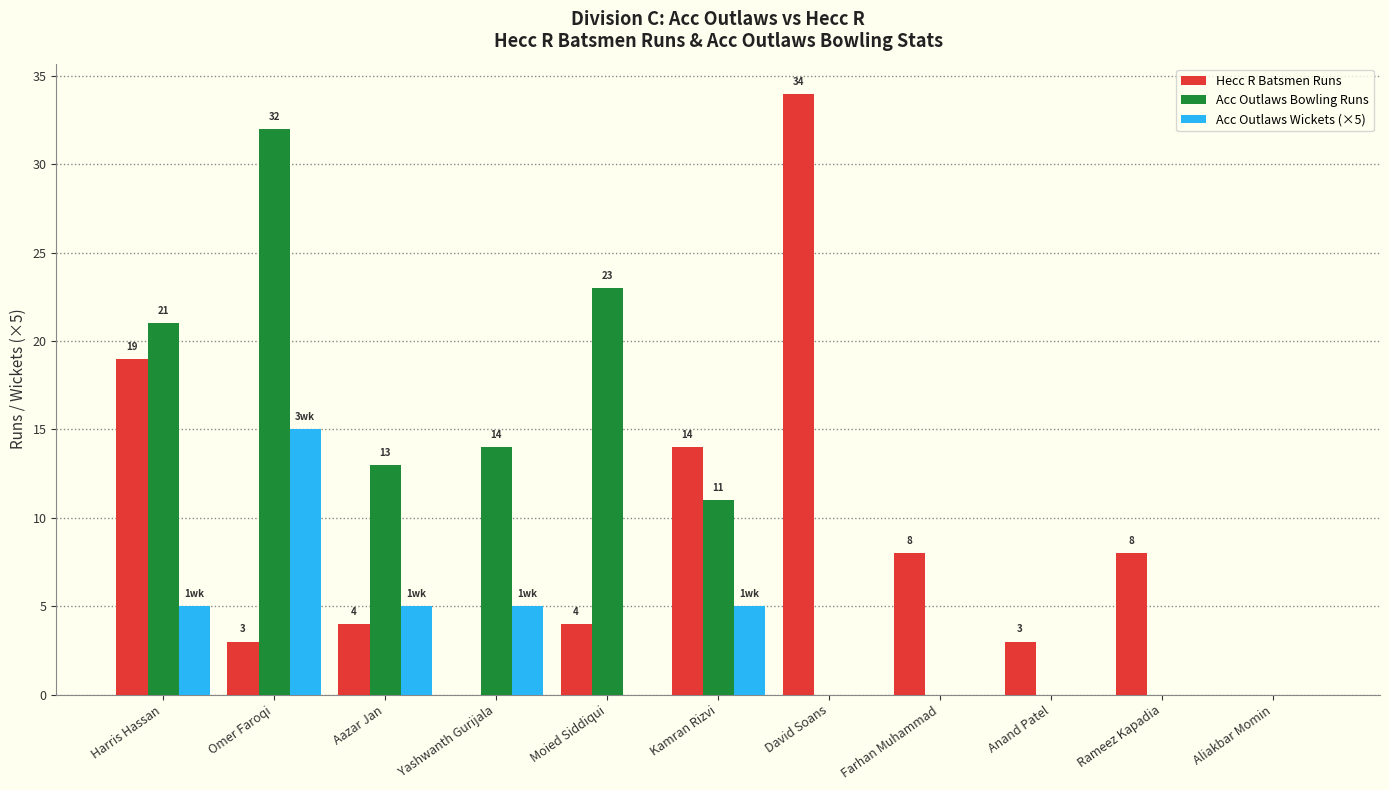

Which series has the widest spread of values?

Hecc R Batsmen Runs